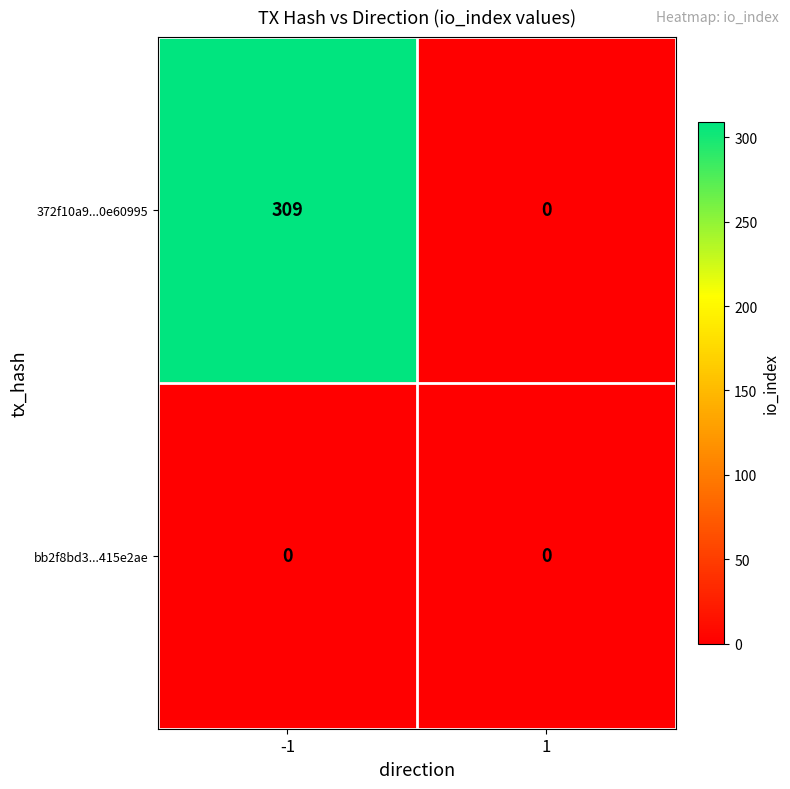

How many values in 372f10a9...0e60995 are above zero?

1